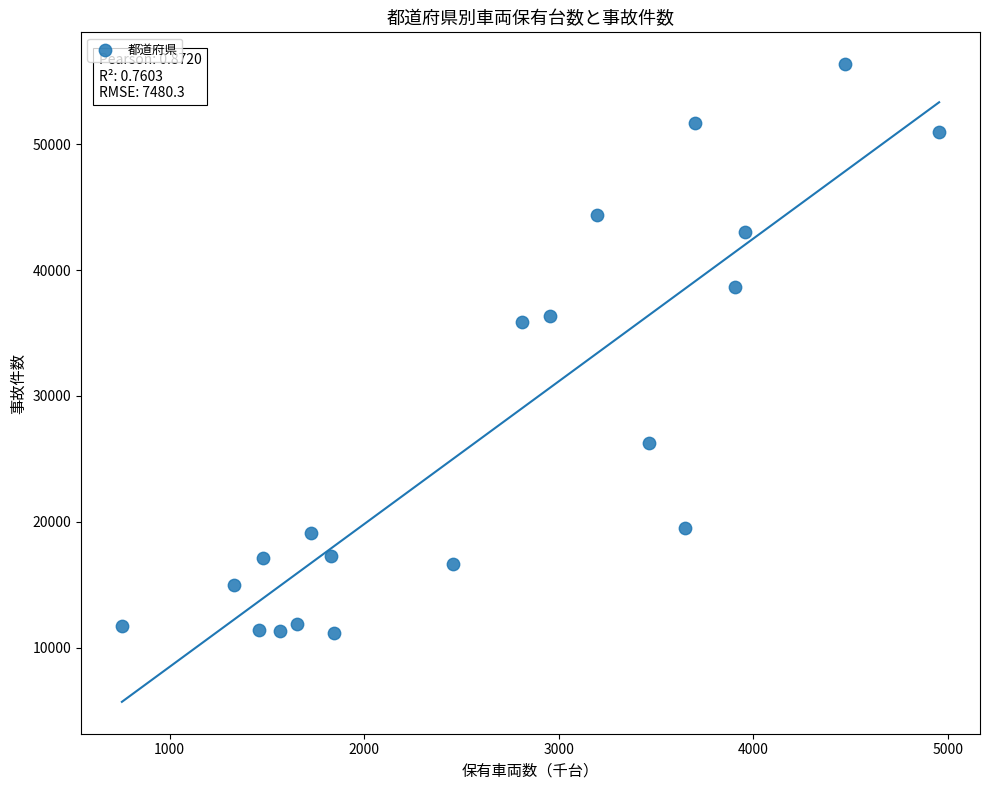

What is the range of Y values (max minus min)?

45187